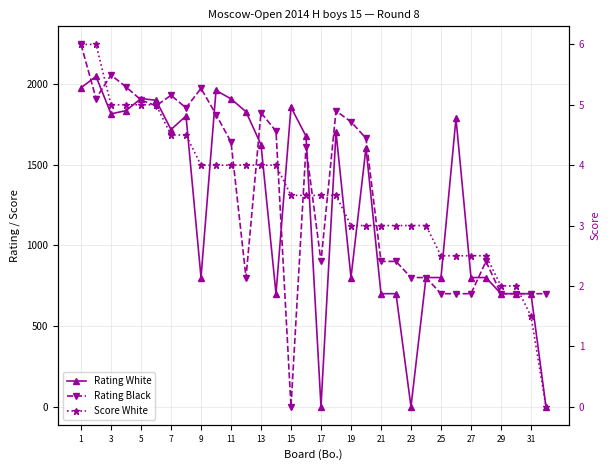

Is the value of Score White at 31 greater than the value of Rating Black at 7?

No